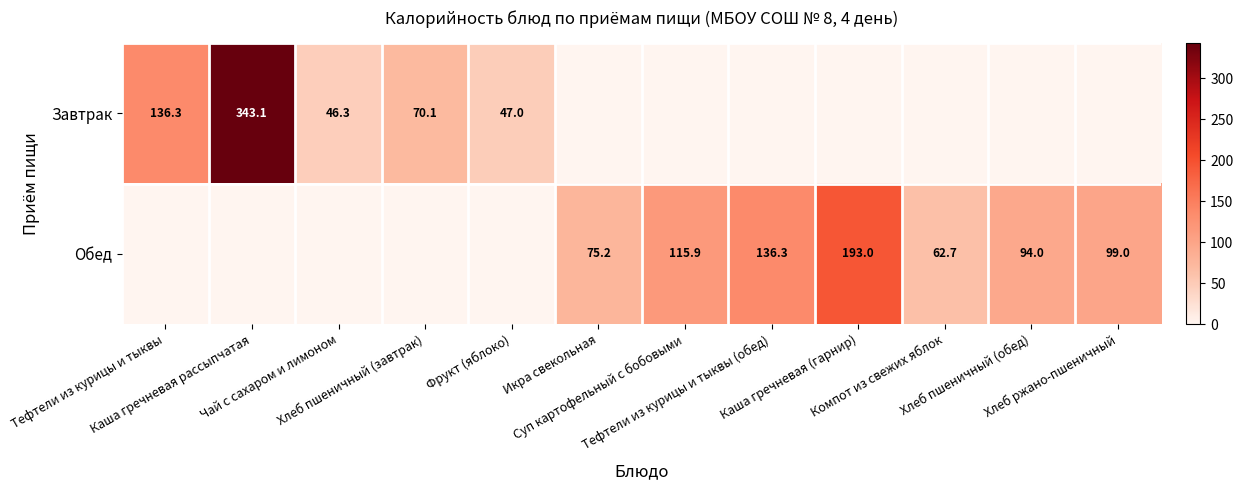

Count the number of data series in this chart.

2